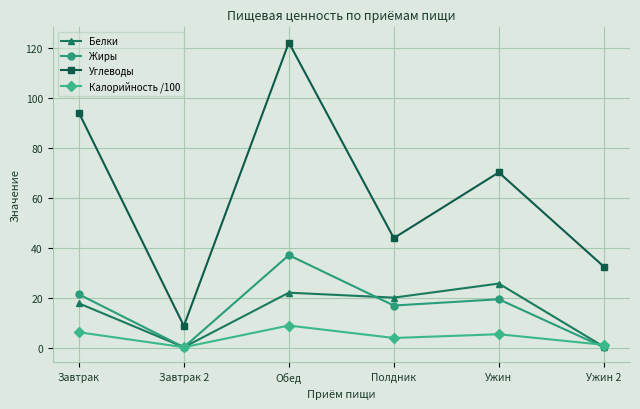

What is the maximum value shown in the chart?

122.0